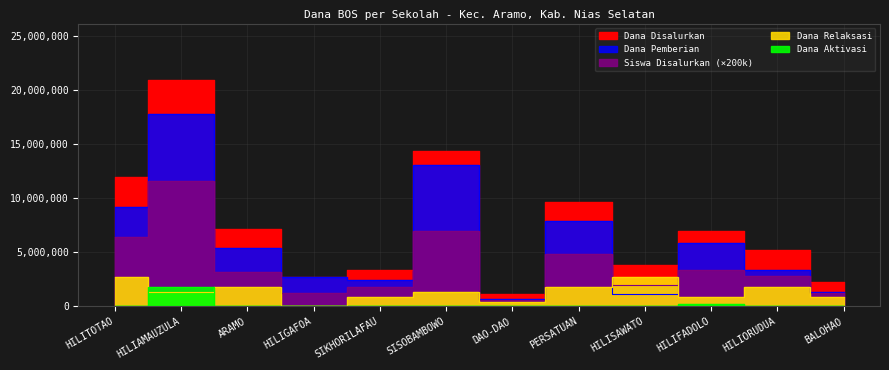

Which series changed the most between SIKHORILAFAU and HILISAWATO?

Dana Relaksasi